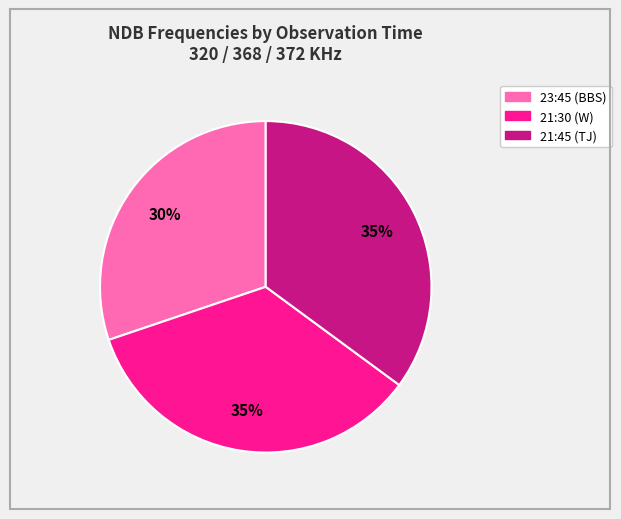

Combined, do 23:45 (BBS) and 21:30 (W) account for over 50%?

Yes